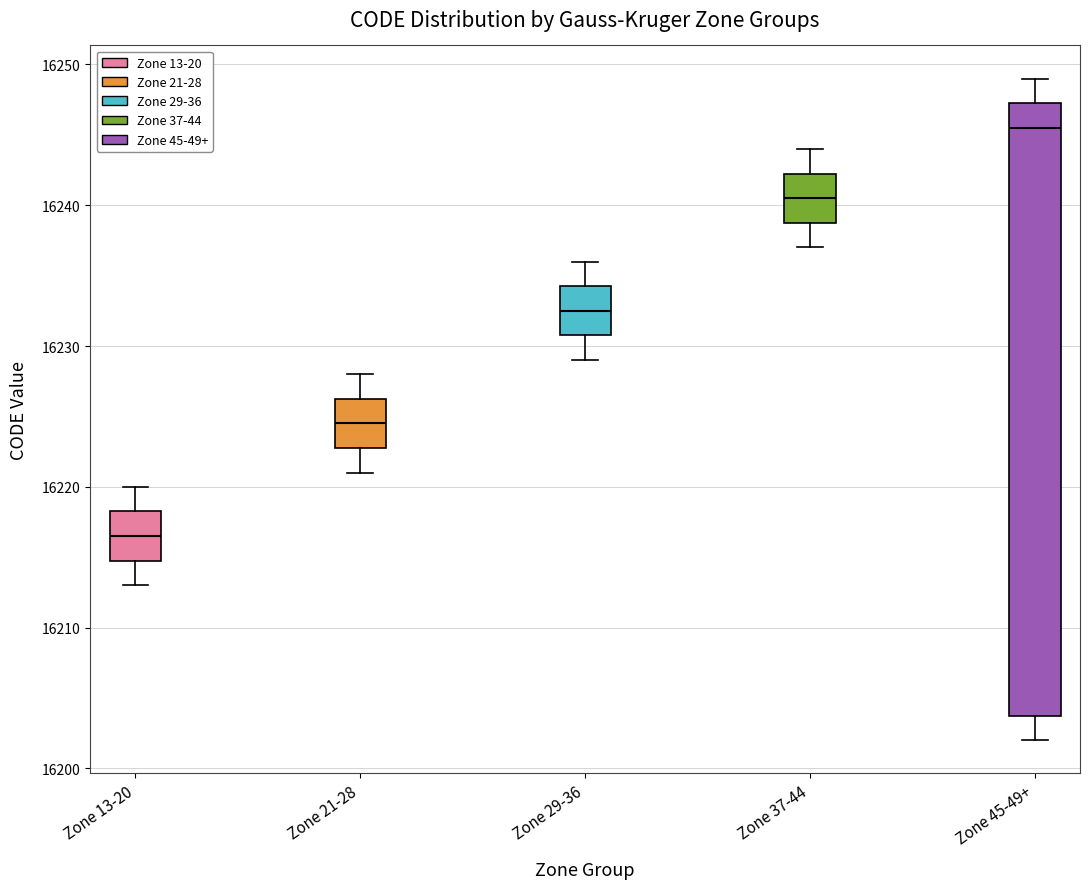

Where does the upper whisker of the box for Zone 37-44 end on the y-axis? The values are not printed on the chart, so give them approximately, as read against the axis.

16244